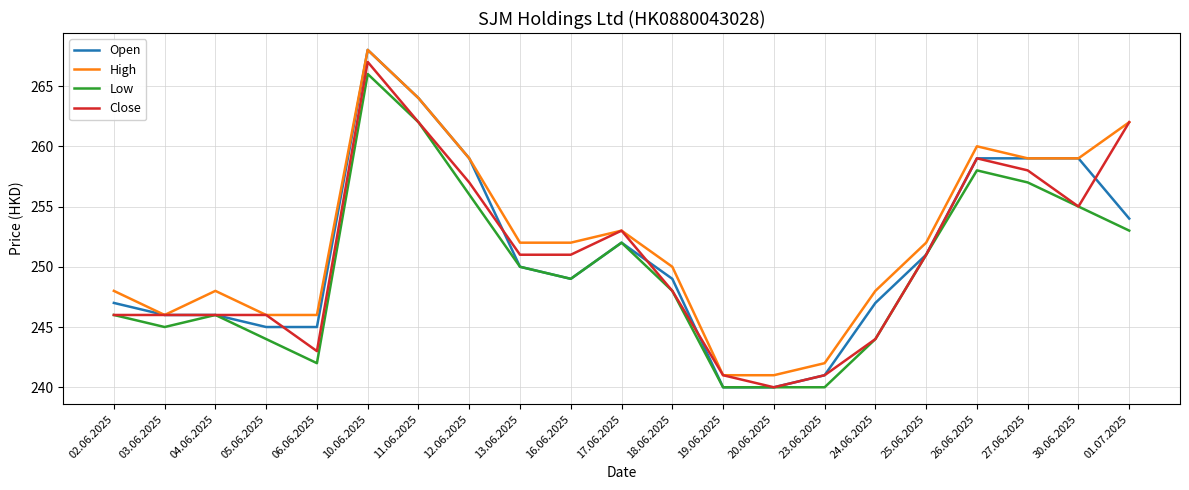

True or false: High and Low cross at least once.

False